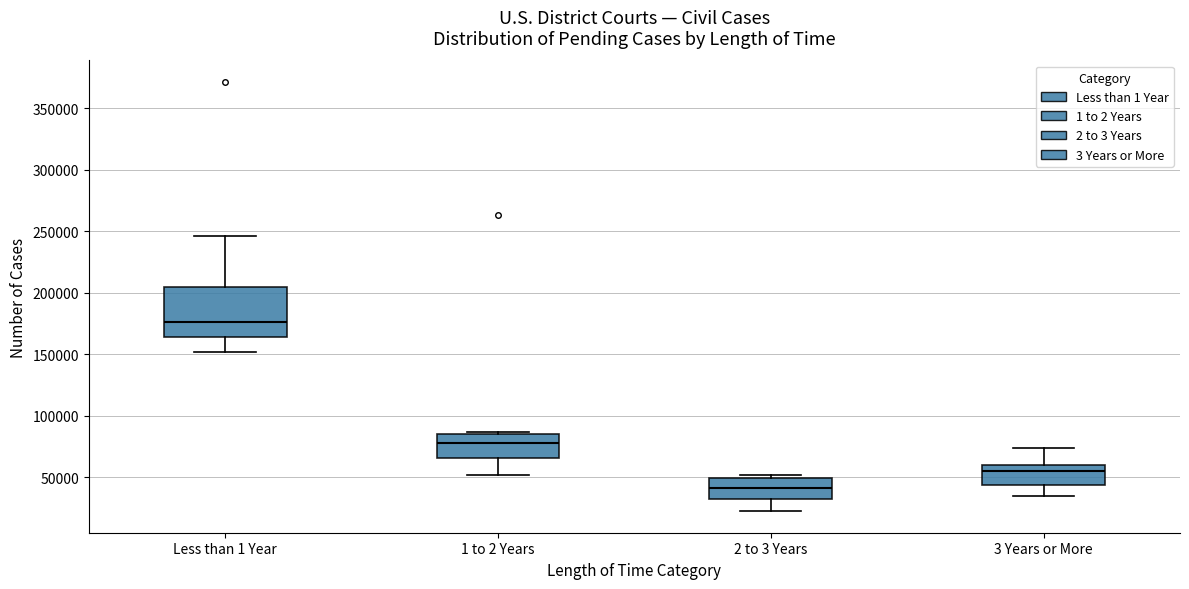

Which box has the highest median line?

Less than 1 Year